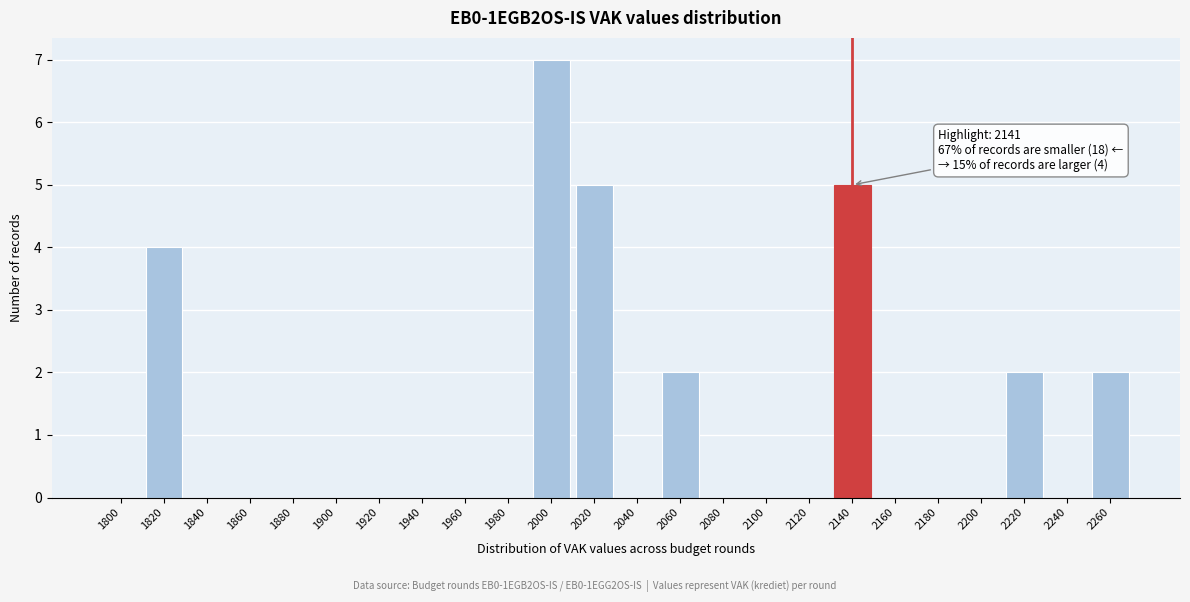

Reading right to left, transcribe all the data shown in this chart.

2260=2	2240=0	2220=2	2200=0	2180=0	2160=0	2140=5	2120=0	2100=0	2080=0	2060=2	2040=0	2020=5	2000=7	1980=0	1960=0	1940=0	1920=0	1900=0	1880=0	1860=0	1840=0	1820=4	1800=0